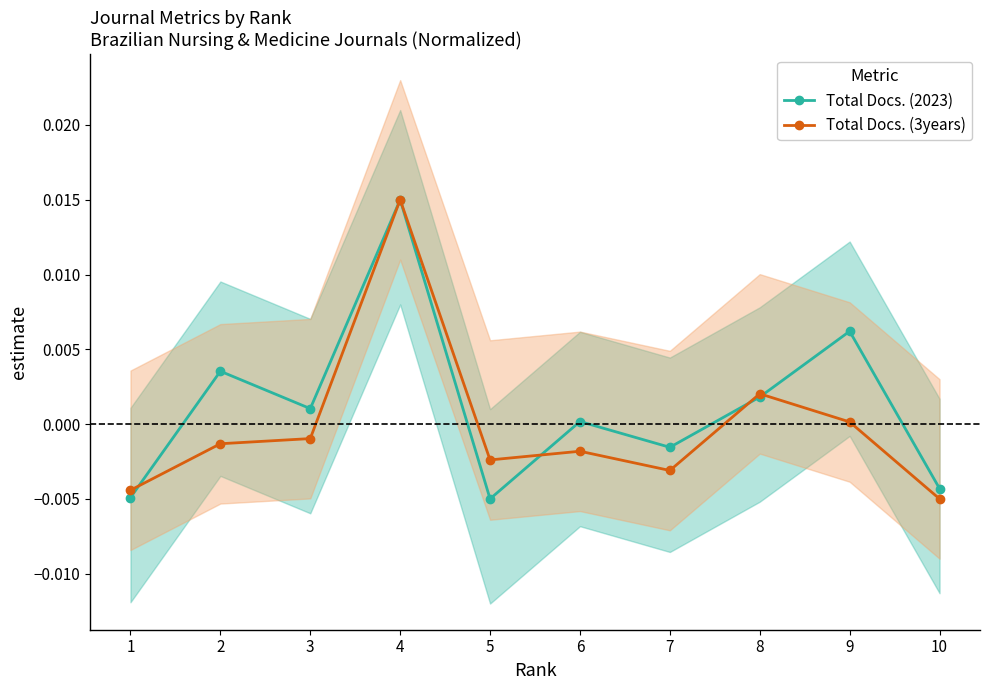

How many lines are shown in the chart?

2